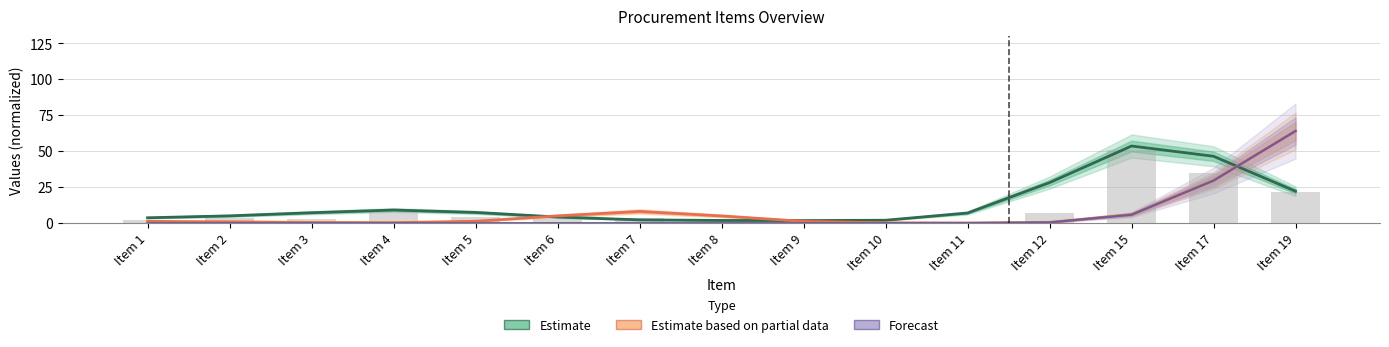

Which label corresponds to the smallest value in the chart?

Item 1